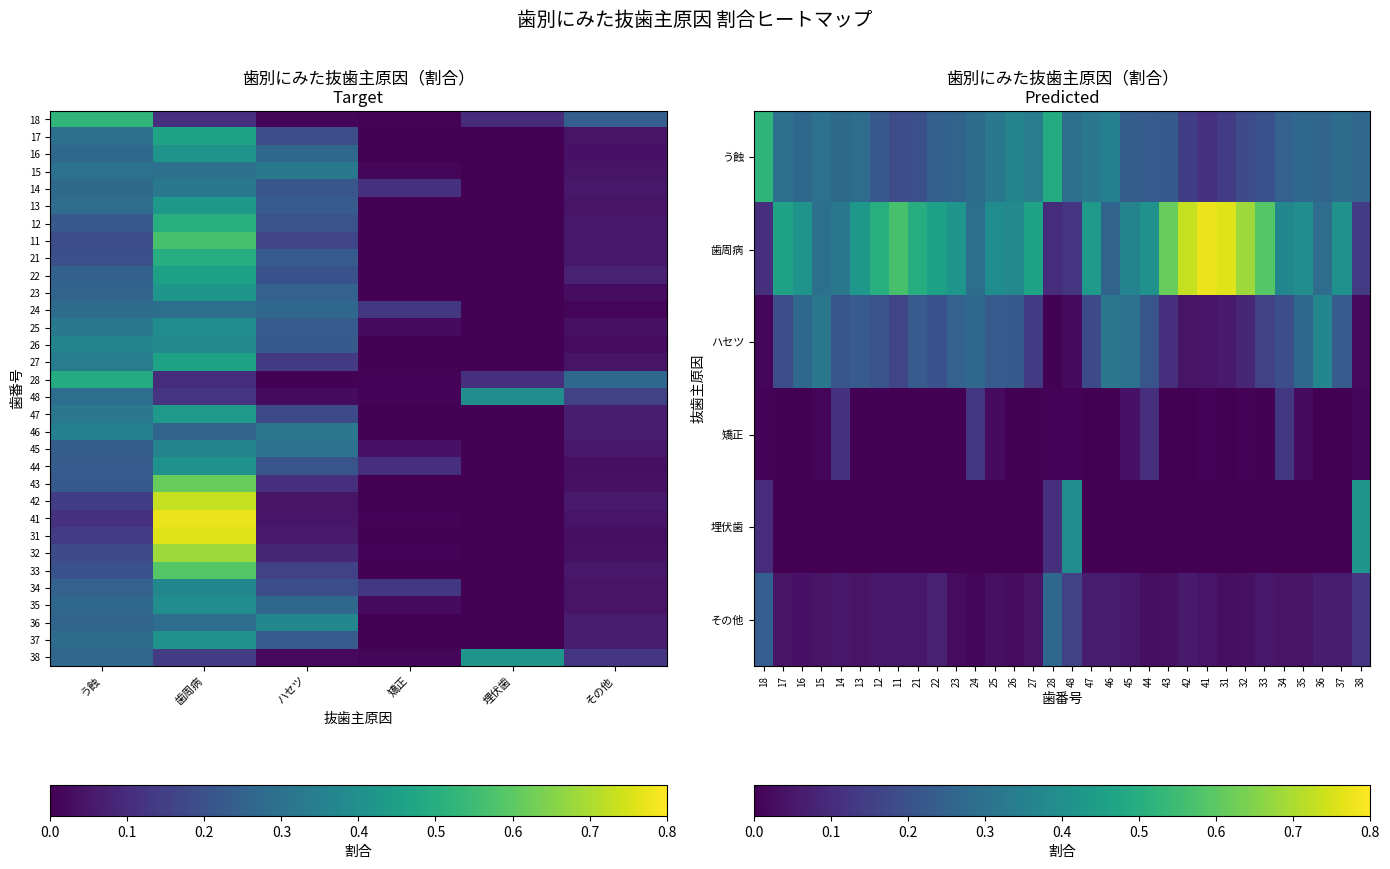

What is the highest value of the 31 series?

0.8